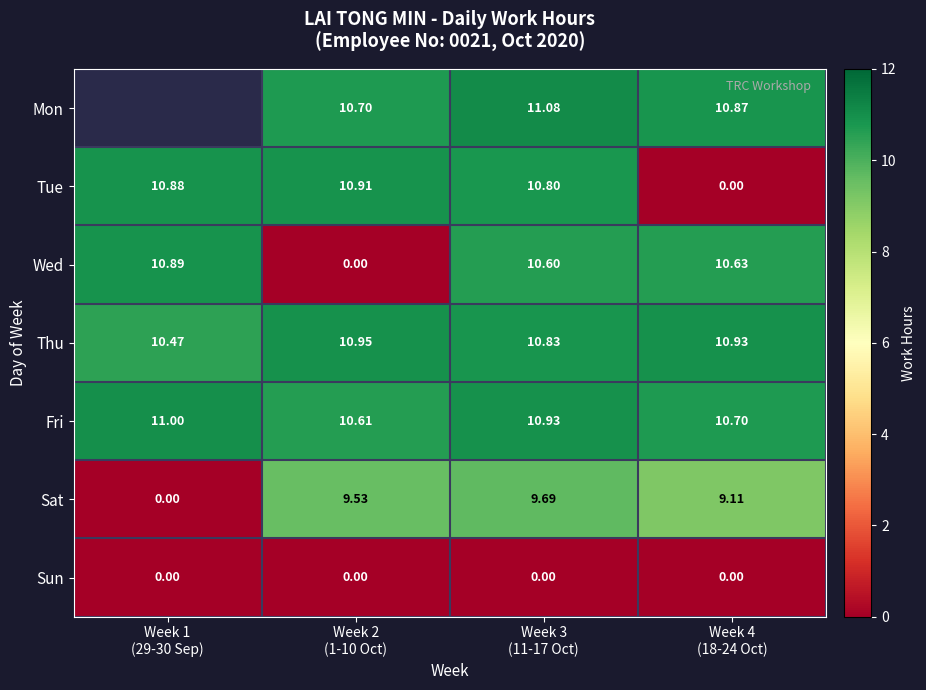

Which label corresponds to the largest value in the chart?

Week 3
(11-17 Oct)